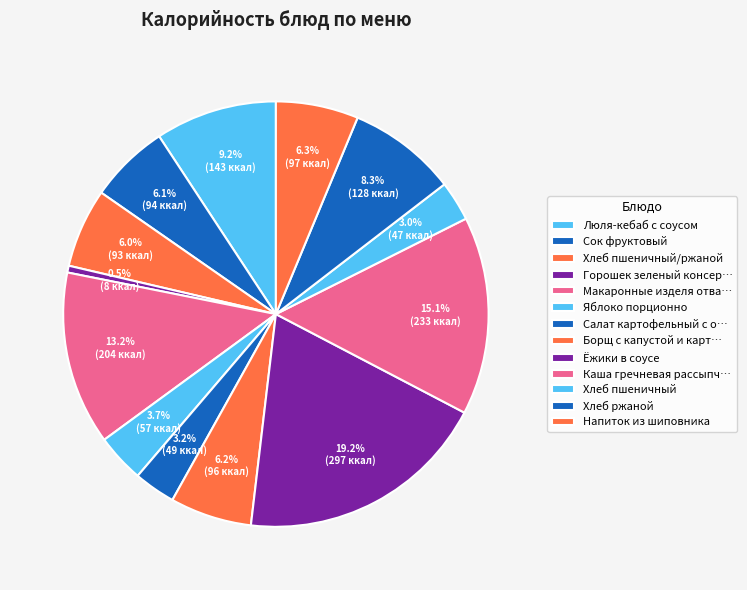

Count the number of slices in the pie.

13